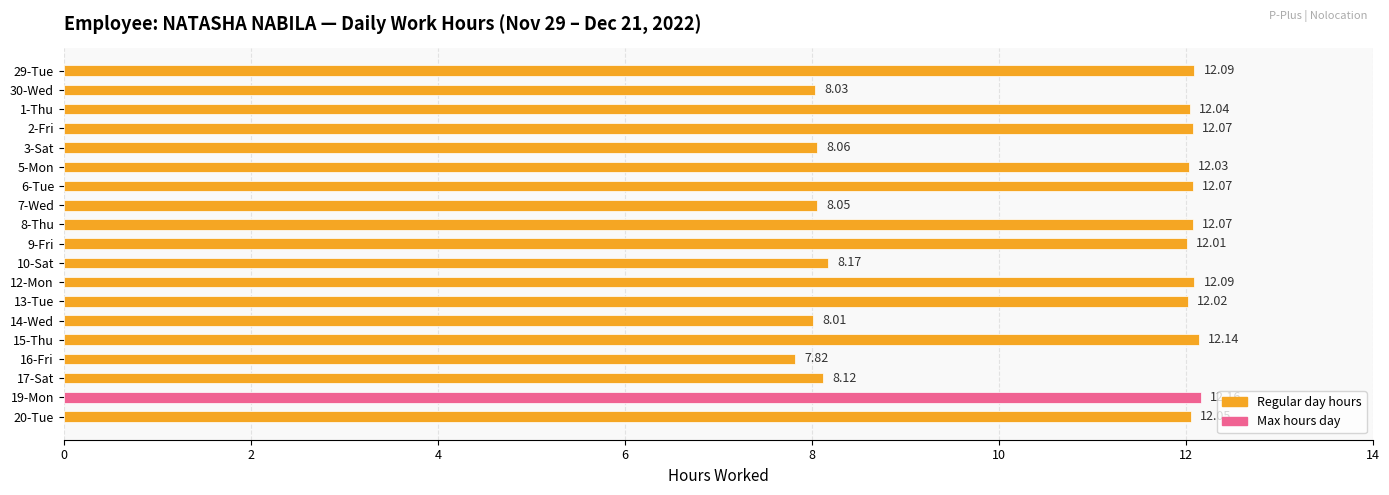

What is the difference between the second highest and second lowest values?

4.1